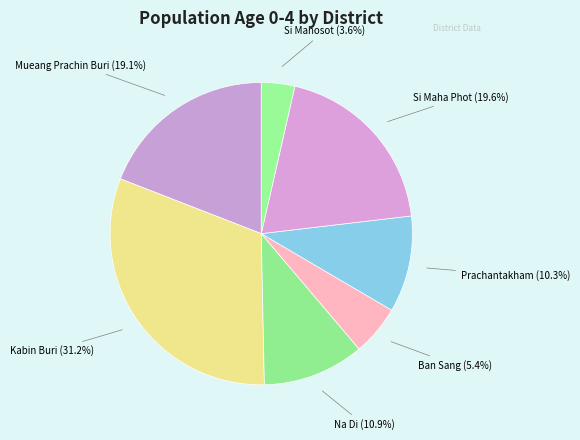

What is the smallest slice in the pie chart?

Si Mahosot